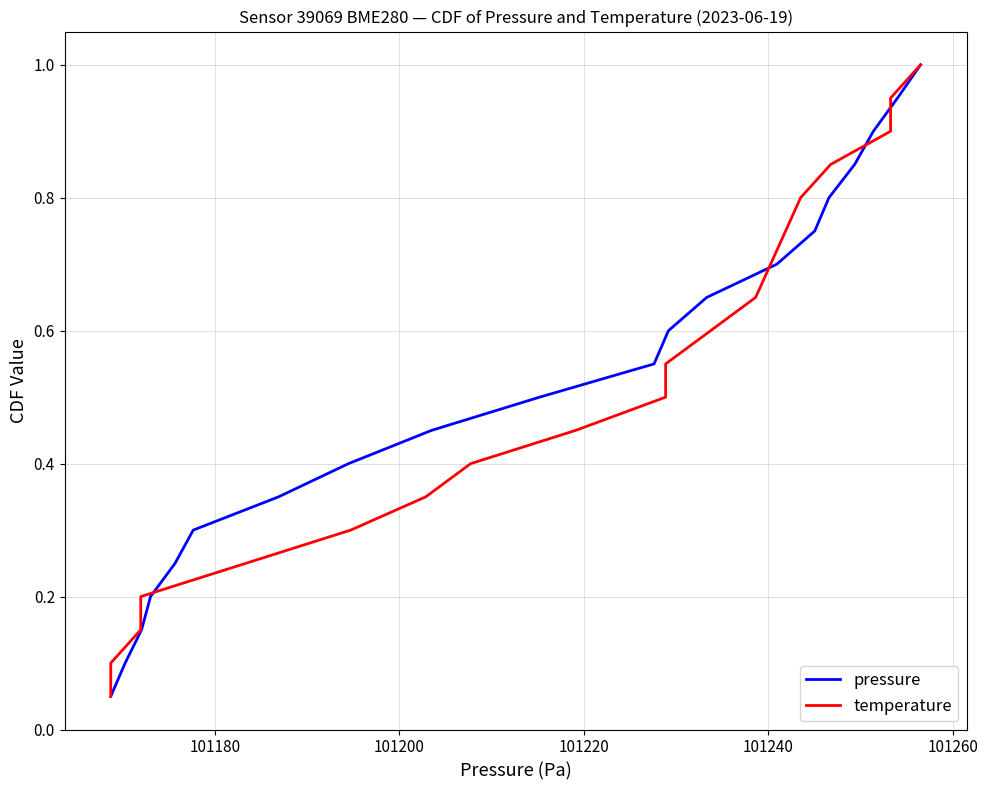

True or false: temperature has more than 0 interior local peaks.

False